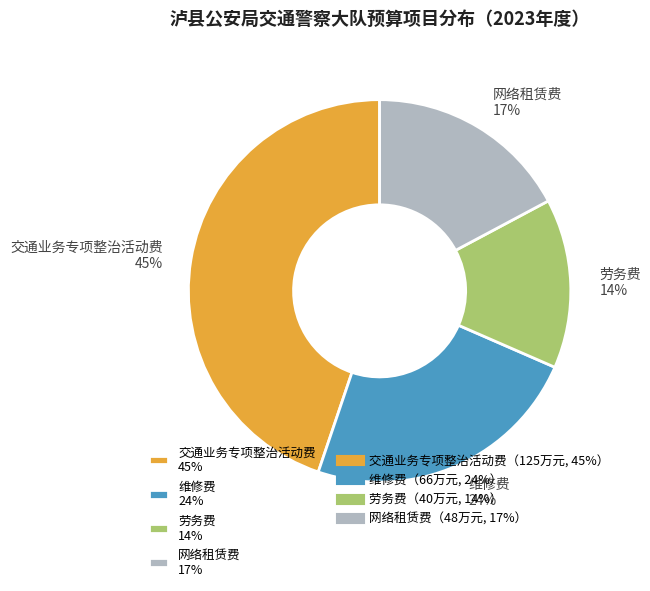

Combined, do 交通业务专项整治活动费 45% and 维修费 24% account for over 50%?

Yes